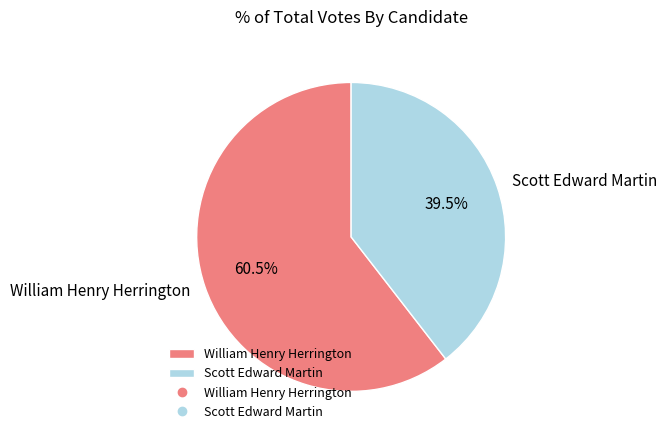

What is the largest slice in the pie chart?

William Henry Herrington